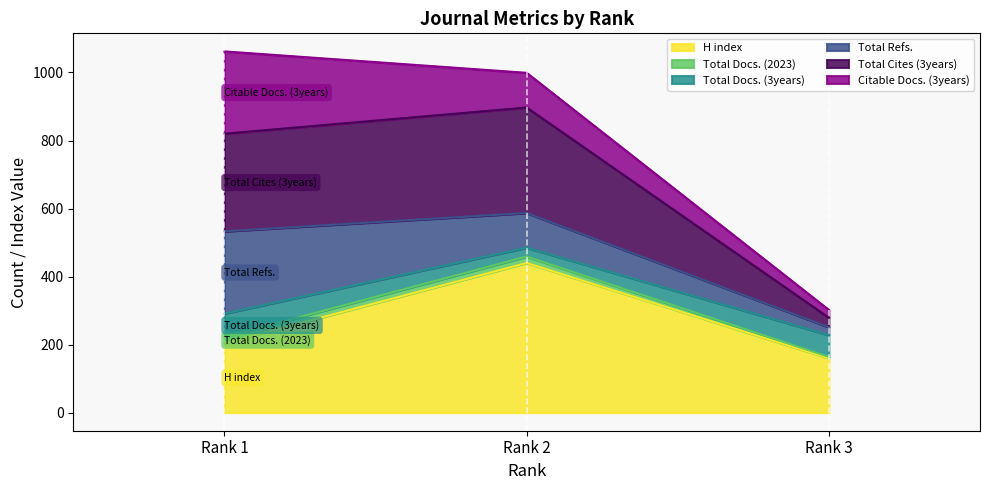

Does the chart display data point markers on the line(s)?

No